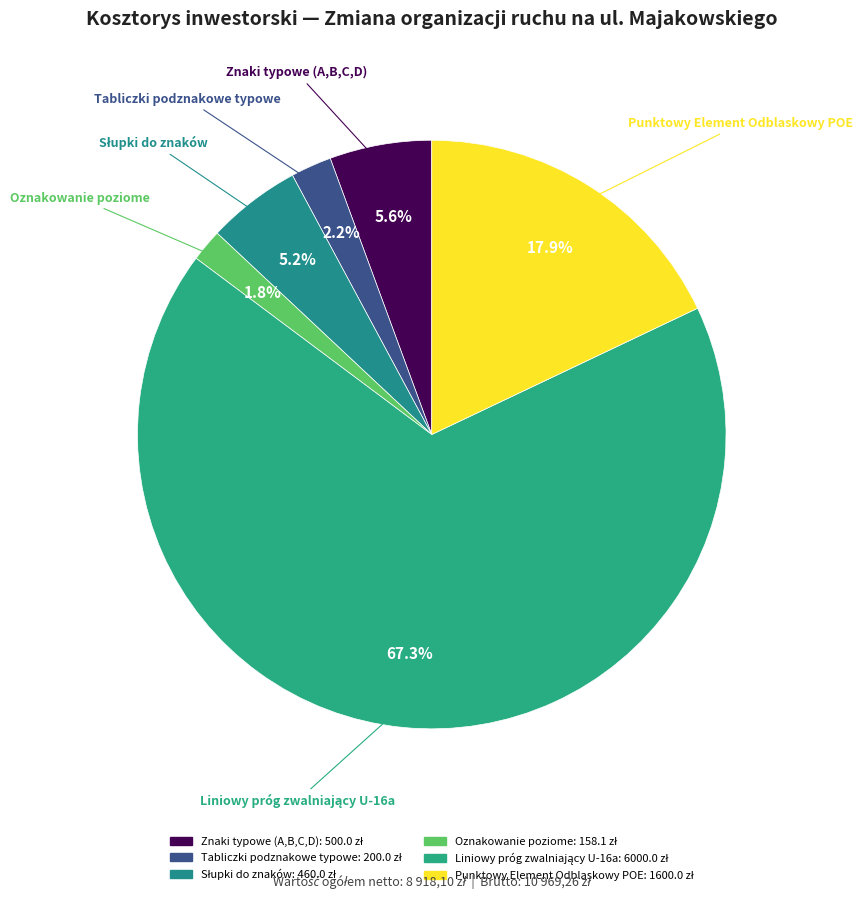

How many segments does this pie chart have?

6